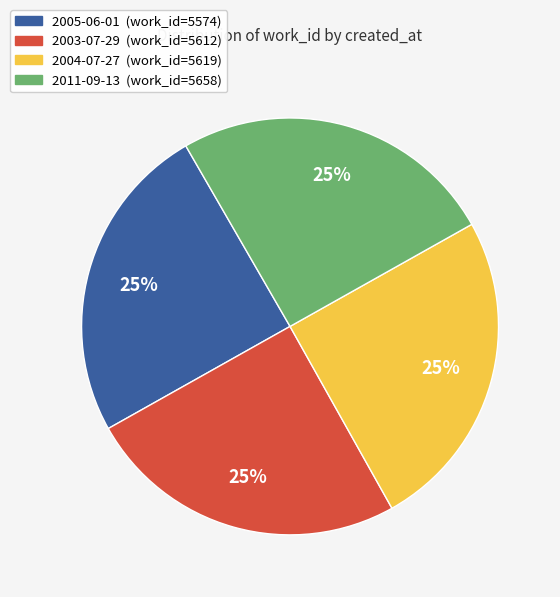

To the nearest percent, what percentage of the pie is 2011-09-13?

25%